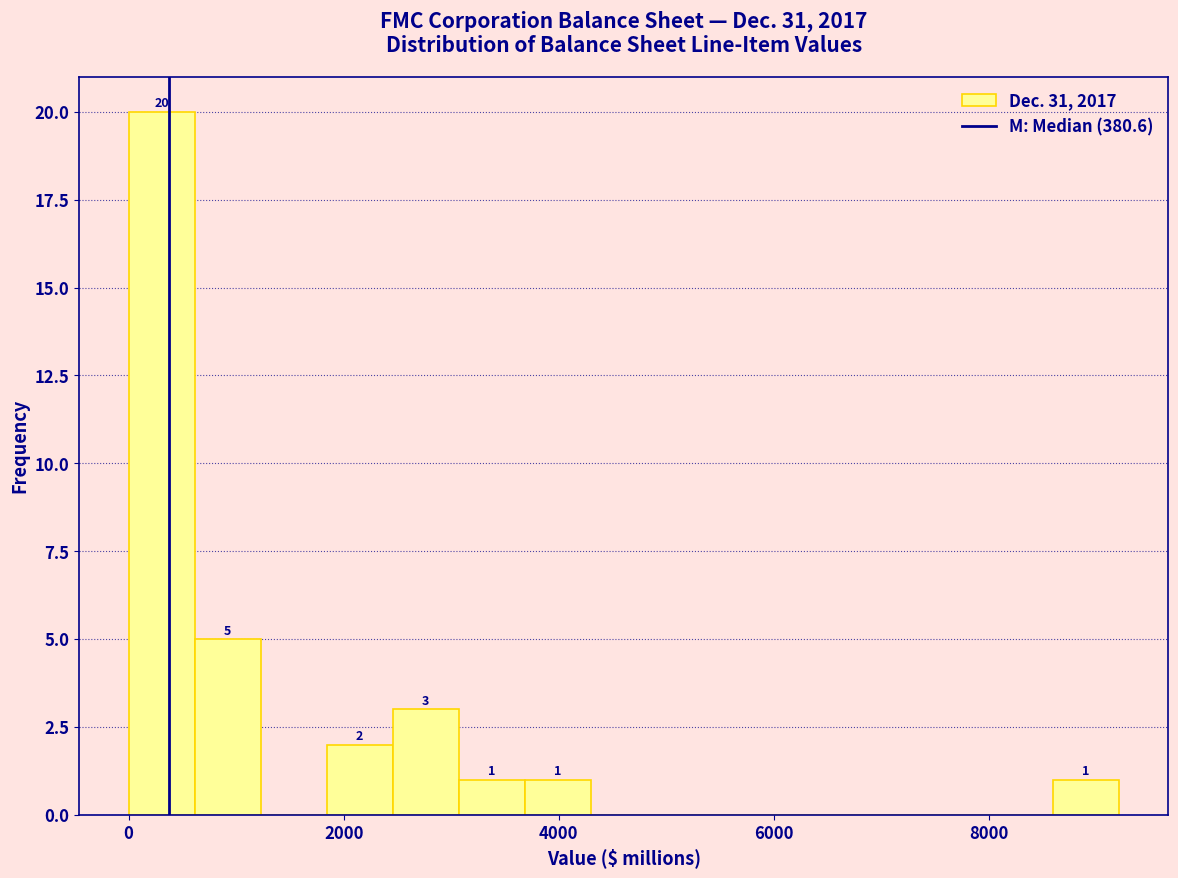

Read against the x-axis, roughly where is the centre of the tallest bar?

400